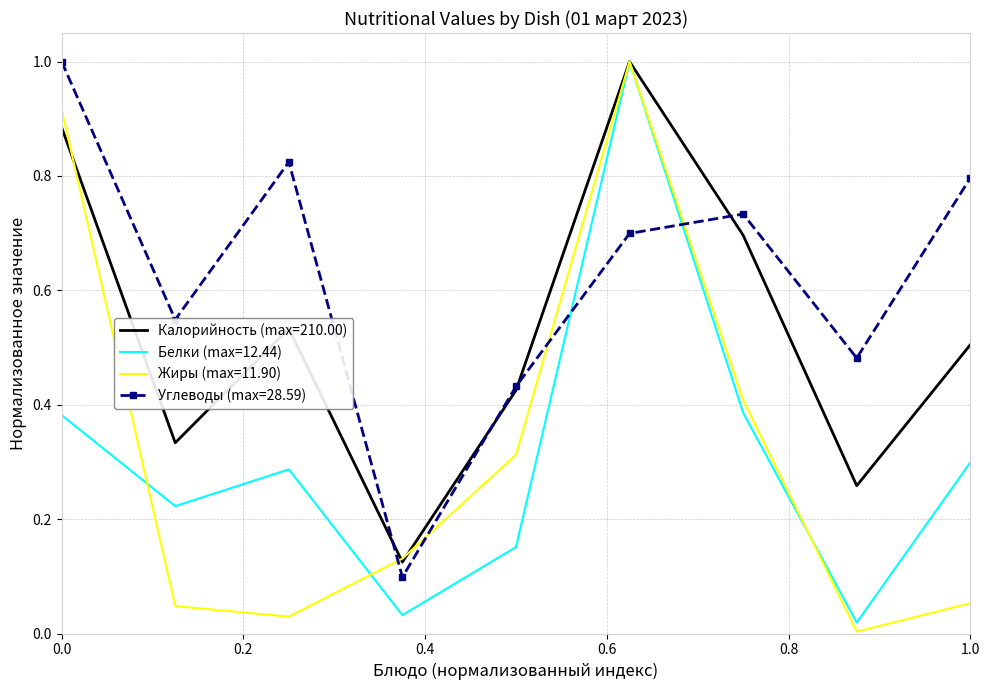

Which series has the largest total across all categories?

Углеводы (max=28.59)